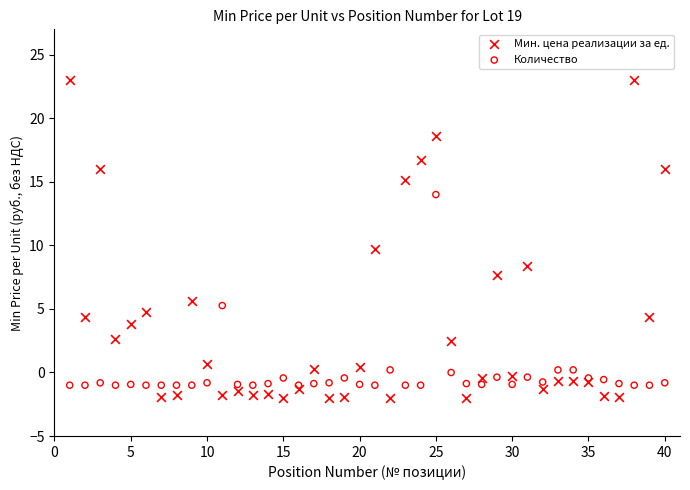

What is the X range (max minus min) for the scatter plot?

39.0